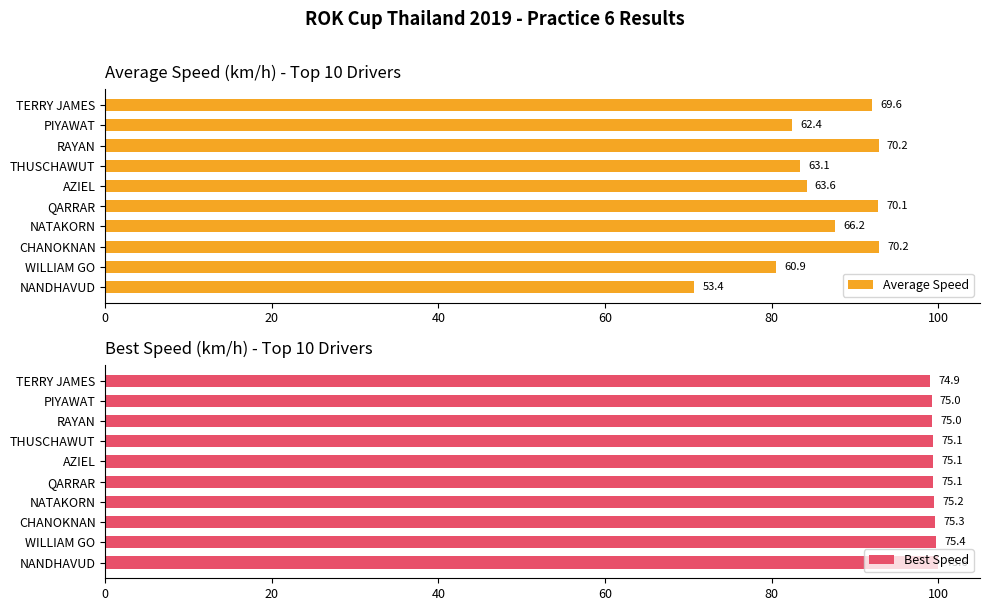

Reading left to right, extract all data points from this chart.

Average Speed: 70.7	80.6	92.8	87.6	92.8	84.2	83.4	92.8	82.5	92.1
Best Speed: 100.0	99.7	99.6	99.5	99.4	99.4	99.4	99.2	99.2	99.0